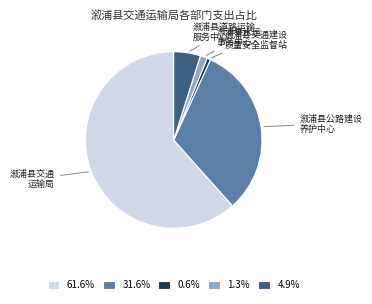

Is 溆浦县交通 运输局 the majority of the pie?

Yes